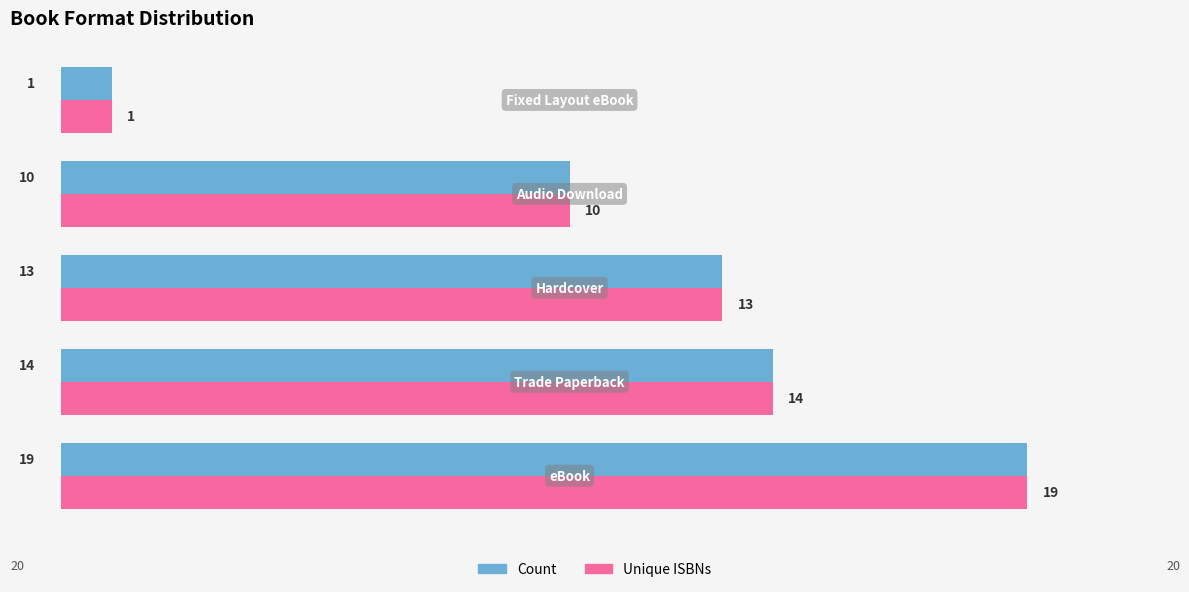

What is the maximum value shown in the chart?

19